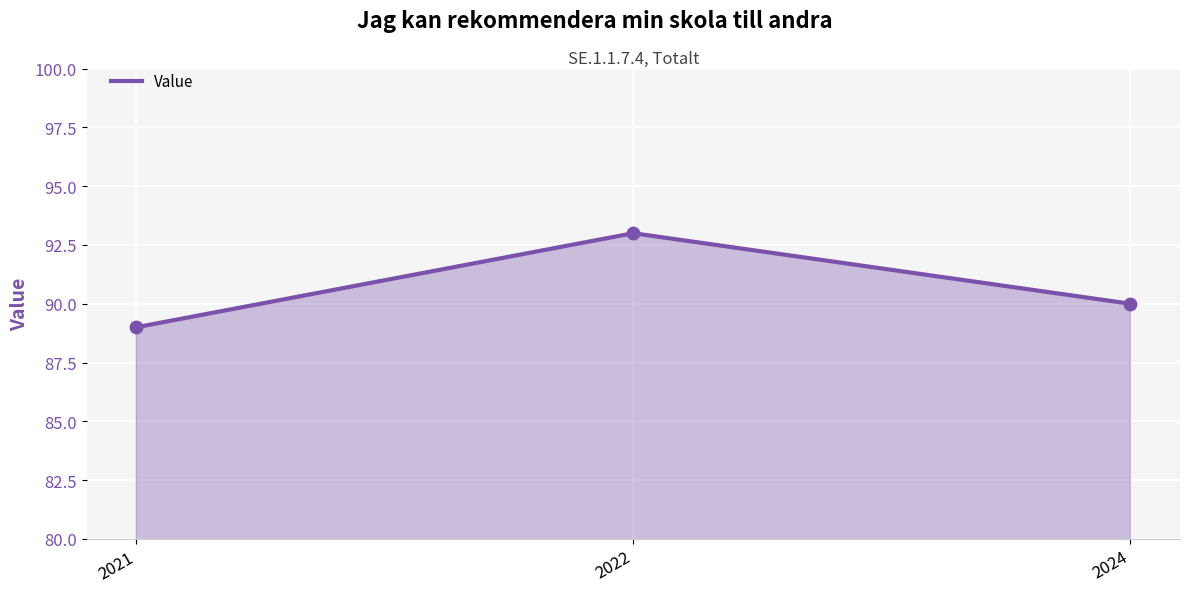

What is the change in value from 2021 to 2024?

+1